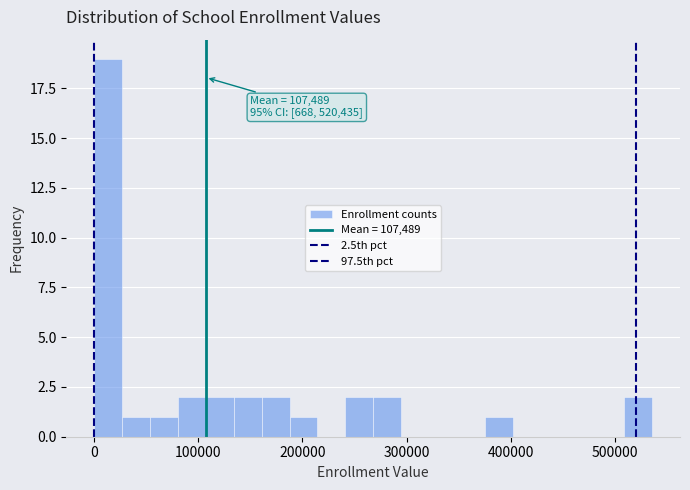

Read against the x-axis, roughly where is the centre of the tallest bar?

10000